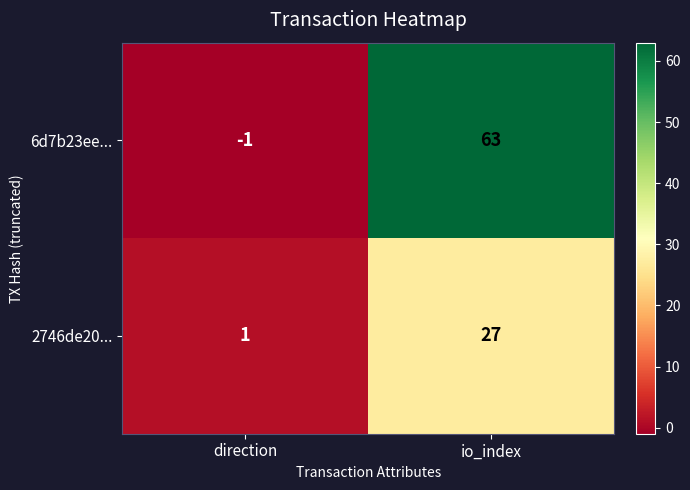

How many series are shown in this chart?

2